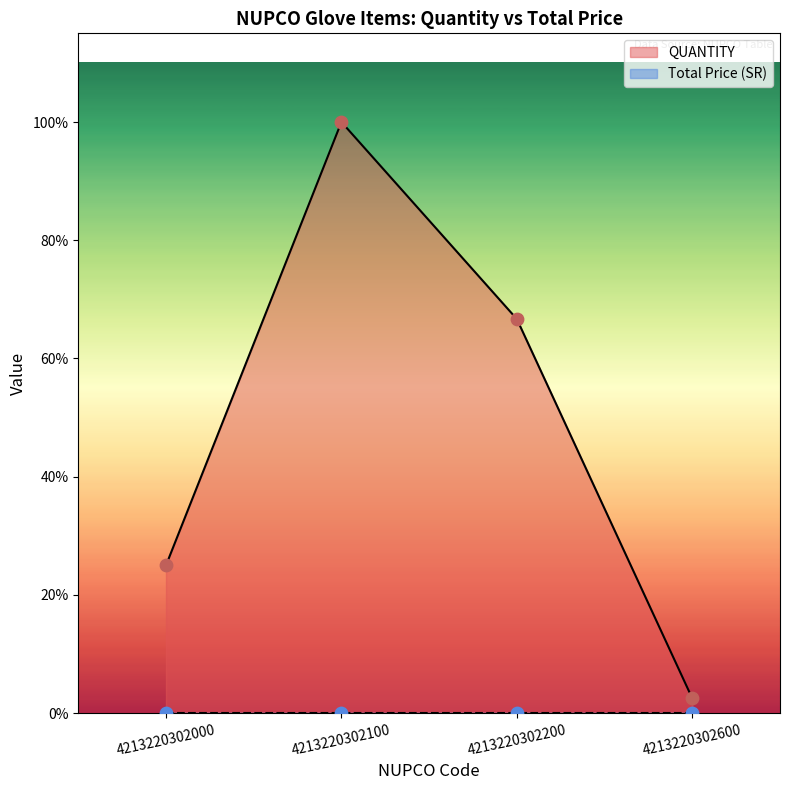

What is the change in value from 4213220302100 to 4213220302600?

-11700000